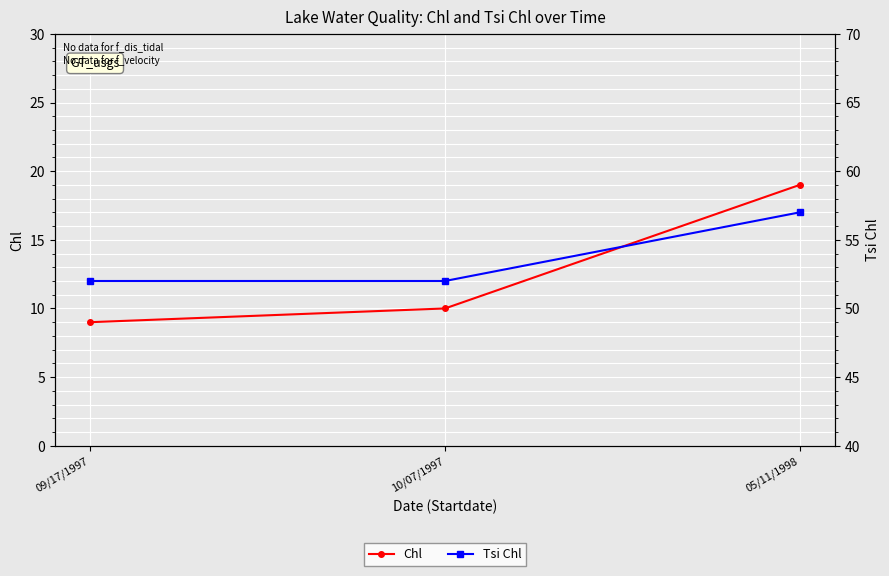

The value of Tsi Chl at 05/11/1998 is 77. True or false?

False